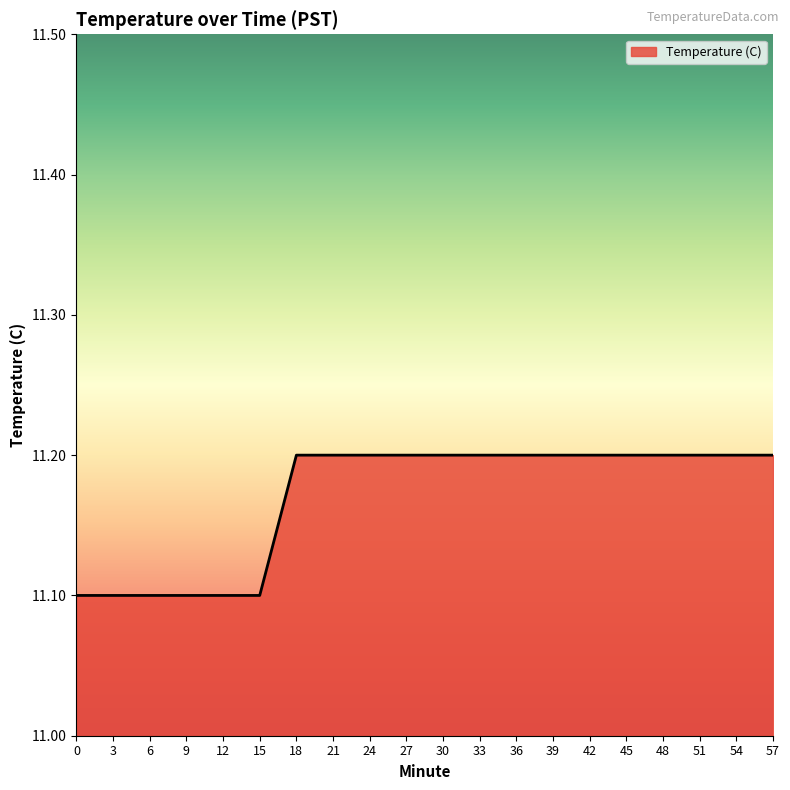

Is it true that the value at 45 is 11.2?

True